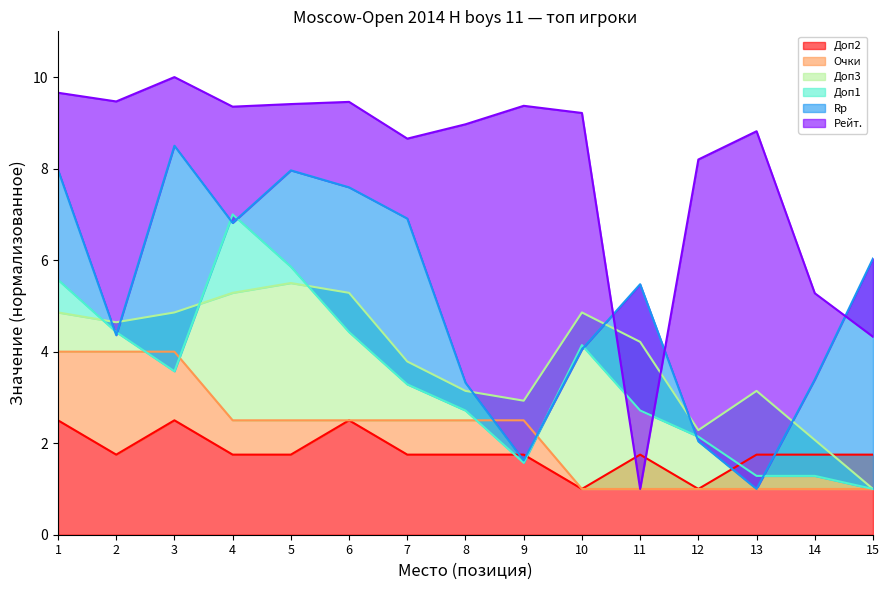

In Доп1, how many points are higher than both neighbors (excluding endpoints)?

2